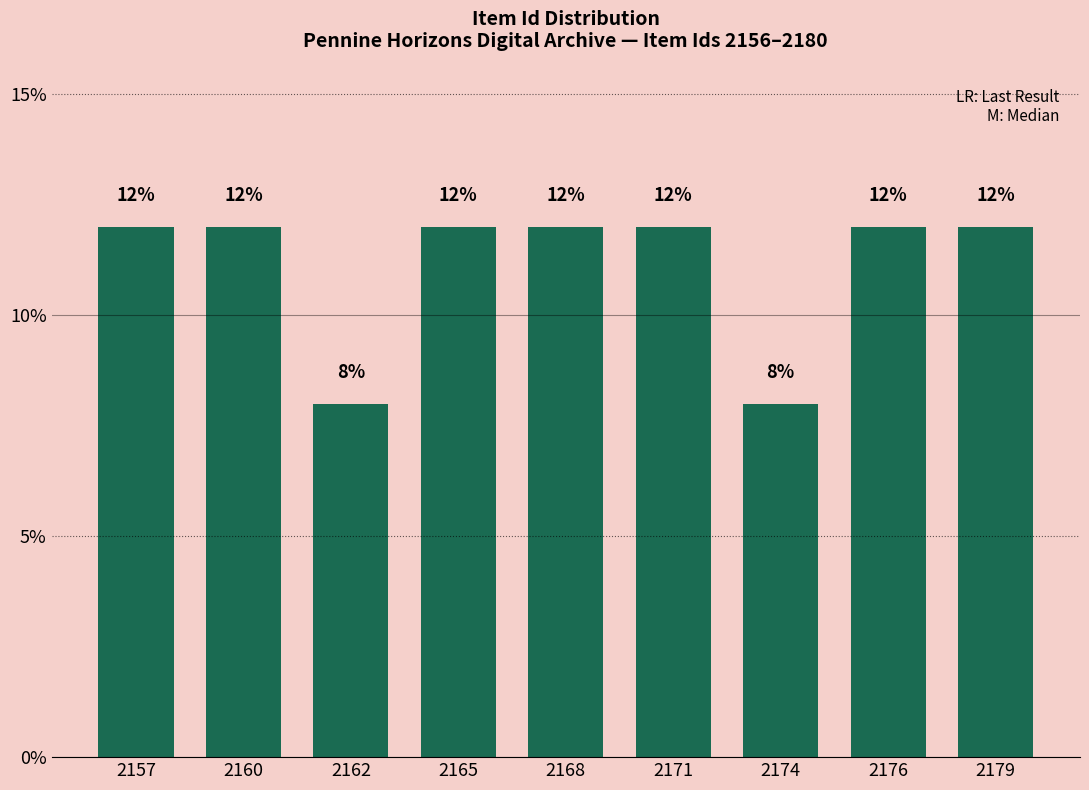

Reading right to left, extract all data points from this chart.

12	12	8	12	12	12	8	12	12